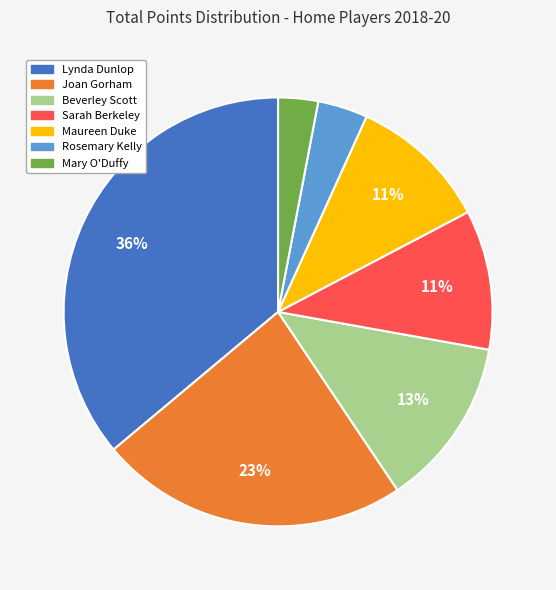

Count the number of slices in the pie.

7